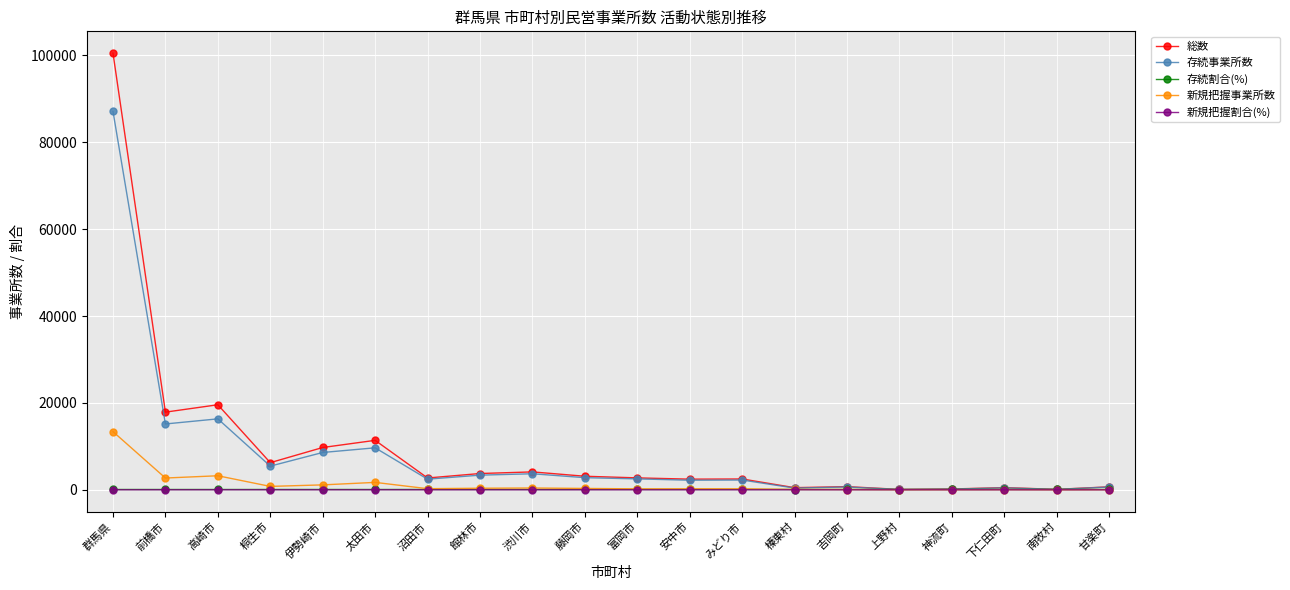

What is the value of the 総数 point at the 10th from the left?

3133.0